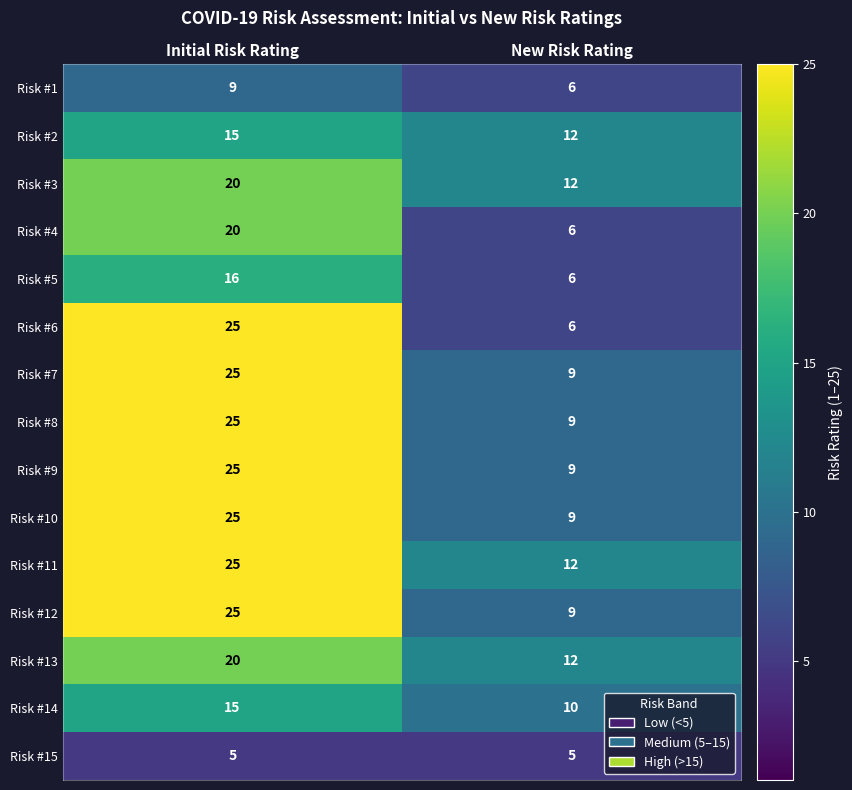

How many categories are shown in the chart?

2